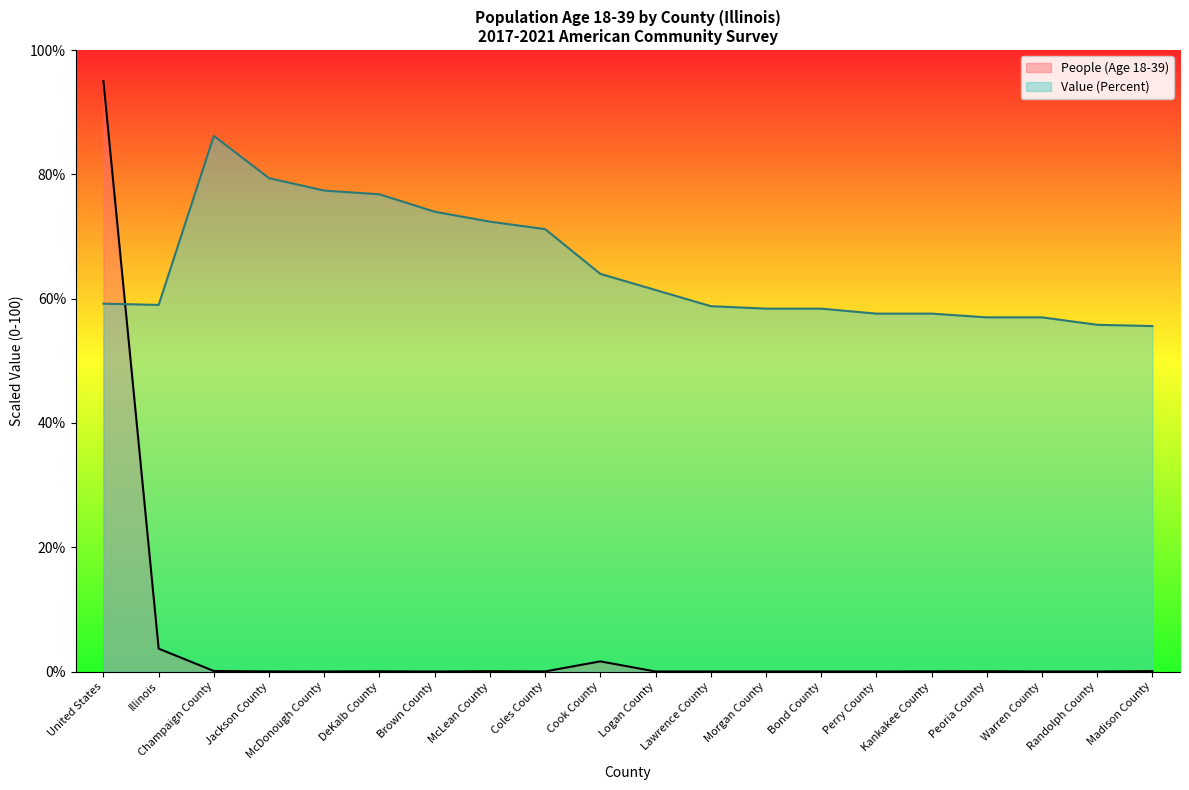

Reading left to right, transcribe all the data shown in this chart.

People (Age 18-39): 95.0	3.7	0.1	0.0	0.0	0.0	0.0	0.1	0.0	1.6	0.0	0.0	0.0	0.0	0.0	0.0	0.0	0.0	0.0	0.1
Value (Percent): 59.2	59.0	86.2	79.4	77.4	76.8	74.0	72.4	71.2	64.0	61.4	58.8	58.4	58.4	57.6	57.6	57.0	57.0	55.8	55.6